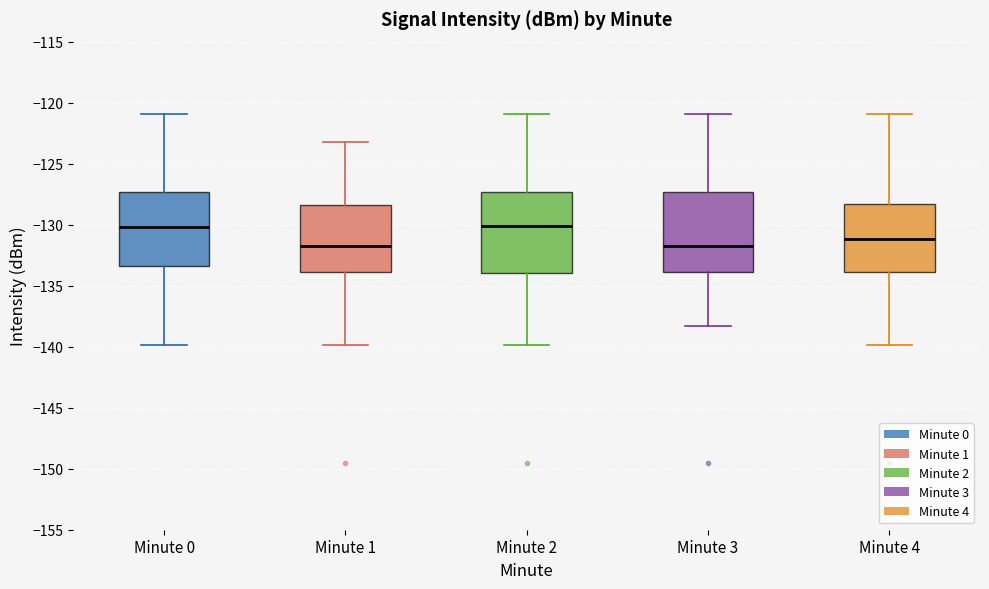

Reading left to right, read every box against the y-axis: the position of its median line, the range the box covers, and the ends of its whiskers. The values are not printed on the chart, so give them approximately, as read against the axis.

Minute 0: median -130.0, box -133.5 to -127.5, whiskers -140.0 to -121.0
Minute 1: median -132.0, box -134.0 to -128.5, whiskers -140.0 to -123.0
Minute 2: median -130.0, box -134.0 to -127.5, whiskers -140.0 to -121.0
Minute 3: median -132.0, box -134.0 to -127.5, whiskers -138.5 to -121.0
Minute 4: median -131.0, box -134.0 to -128.5, whiskers -140.0 to -121.0